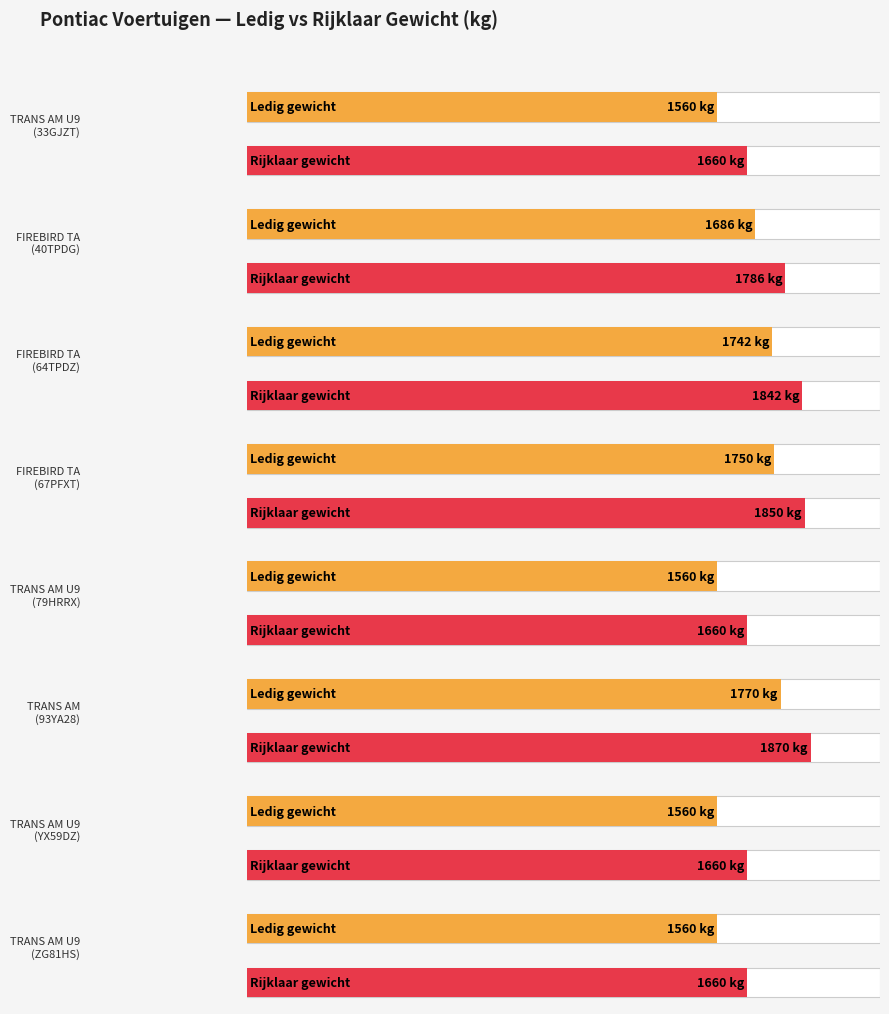

Is it true that the value at TRANS AM U9
(79HRRX) is 2211?

False